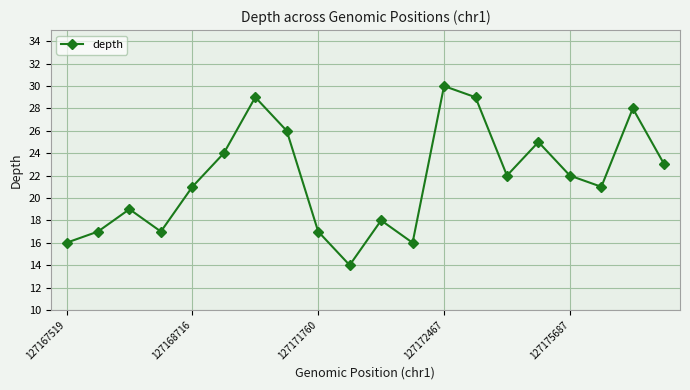

Reading right to left, transcribe all the data shown in this chart.

23	28	21	22	25	22	29	30	16	18	14	17	26	29	24	21	17	19	17	16